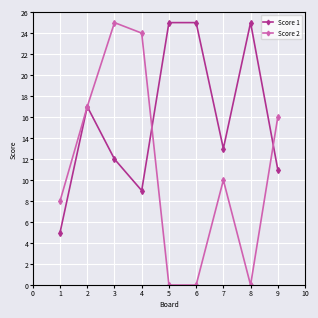

Reading right to left, transcribe all the data shown in this chart.

Score 1: 9=11	8=25	7=13	6=25	5=25	4=9	3=12	2=17	1=5
Score 2: 9=16	8=0	7=10	6=0	5=0	4=24	3=25	2=17	1=8